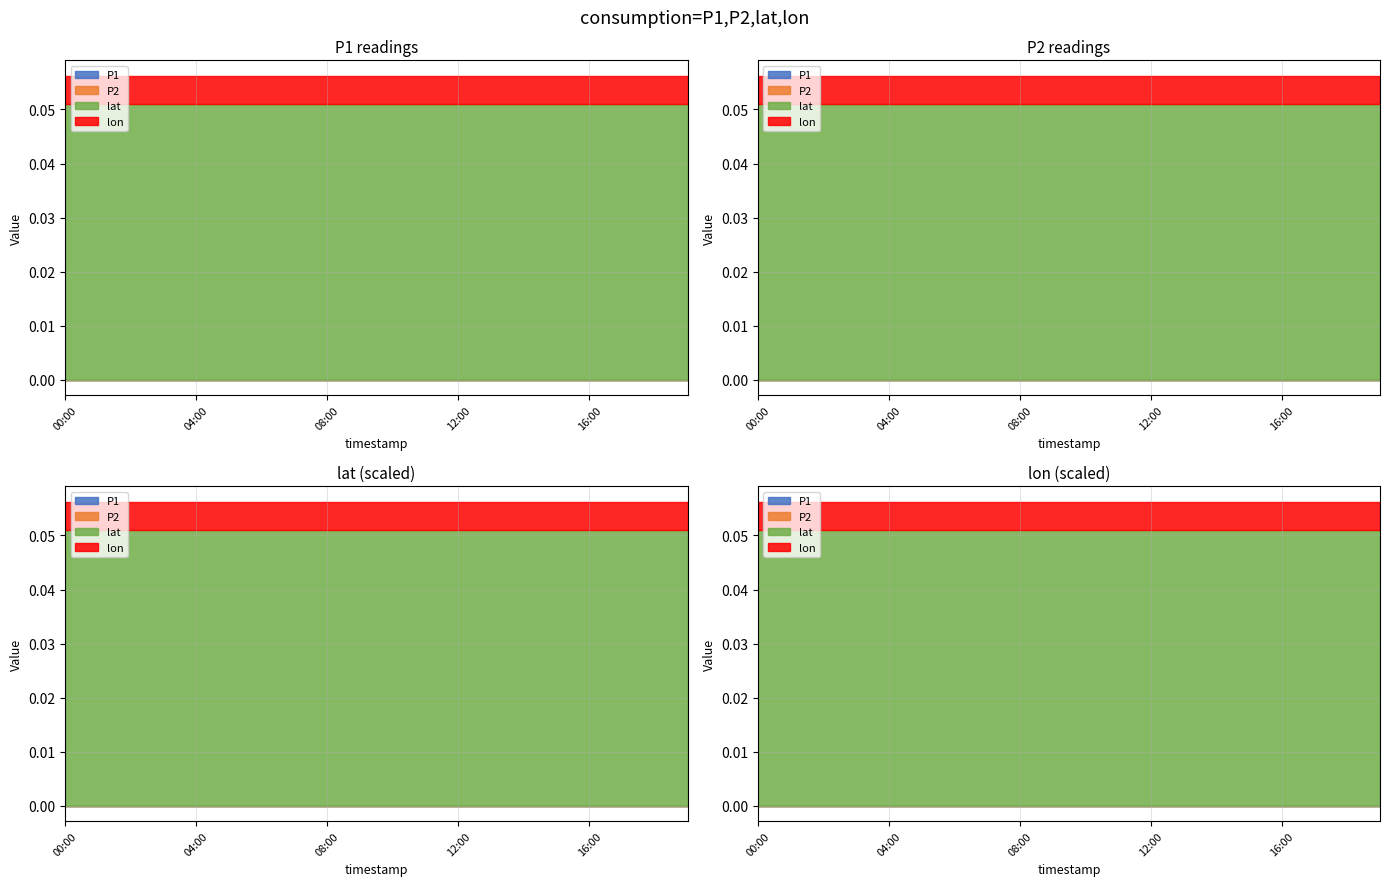

What is the label of the 9th point from the right?

11:00